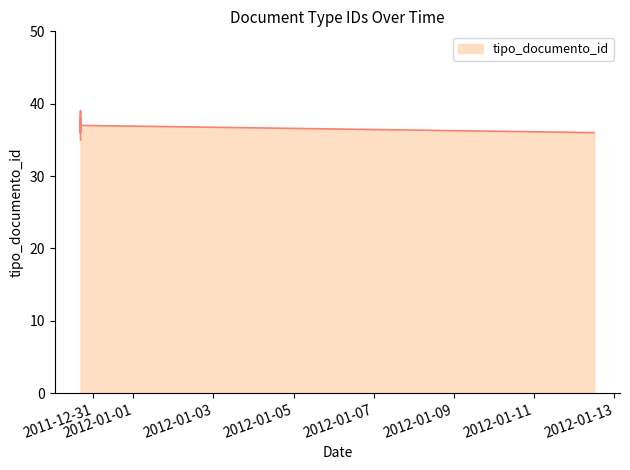

Between 2011-12-30 16:18:41 and 2011-12-30 16:18:41, which is larger?

2011-12-30 16:18:41